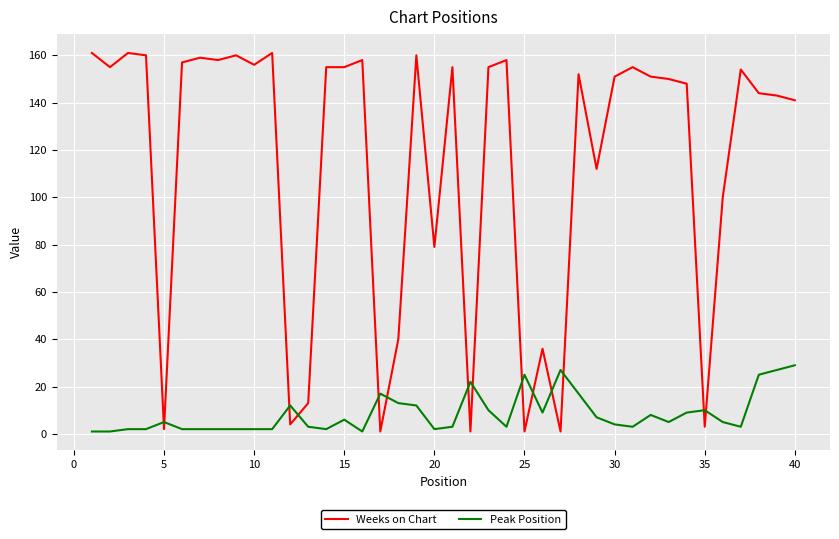

What is the difference between the maximum and minimum values in the Weeks on Chart series?

160